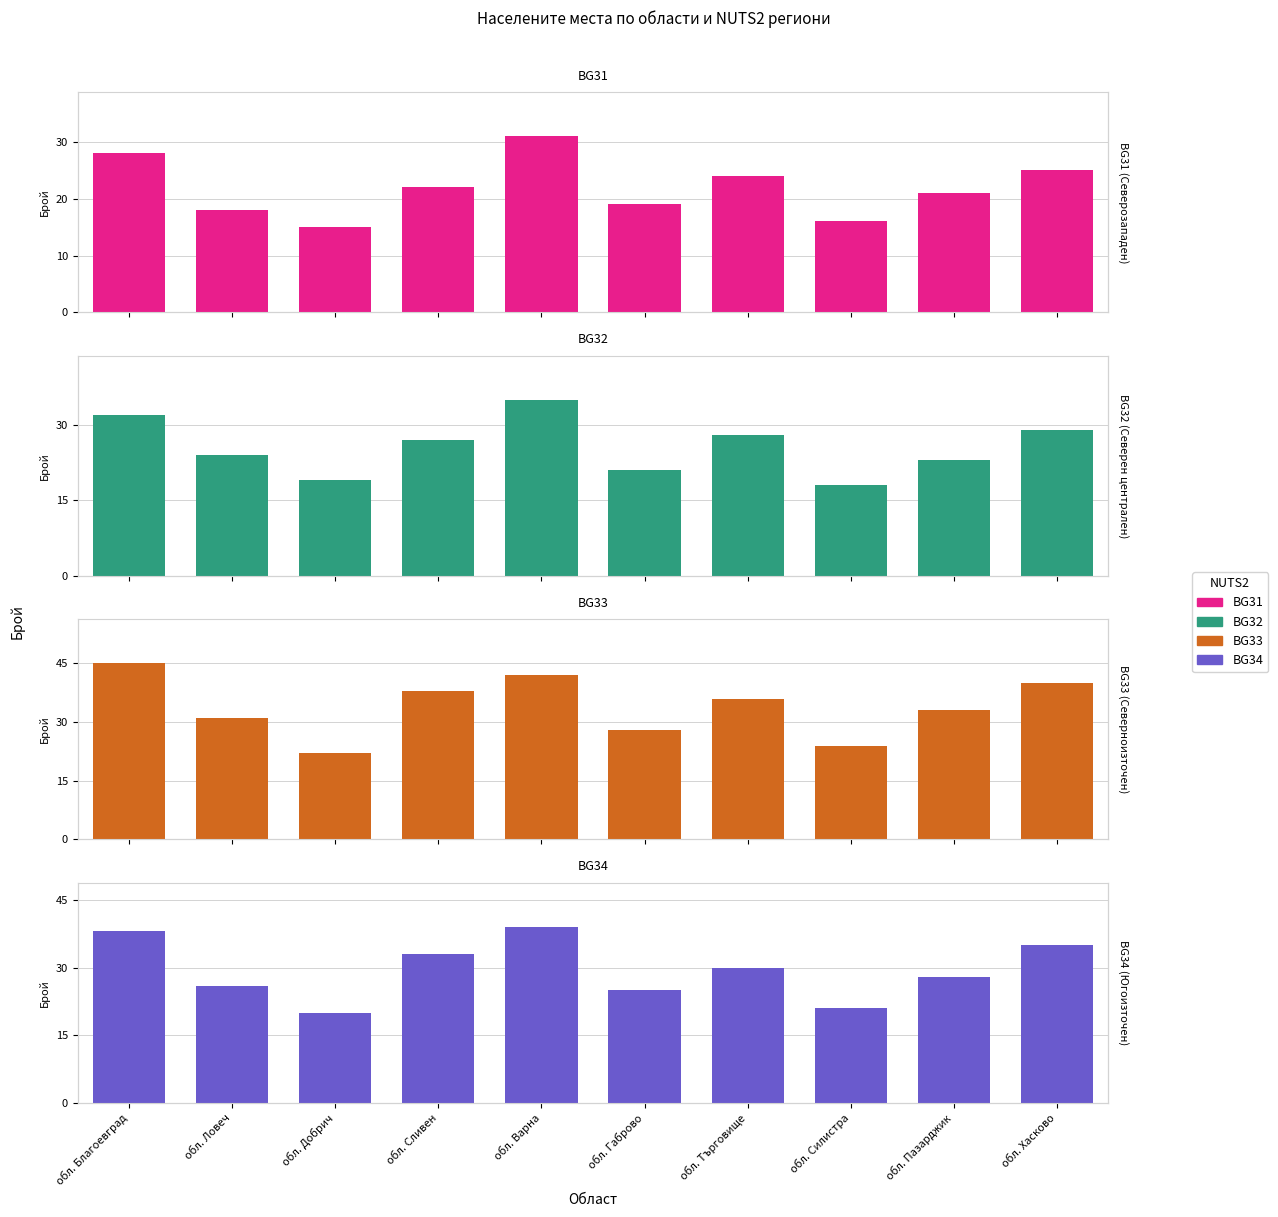

What is the difference between the BG34 values at обл. Хасково and обл. Добрич?

15